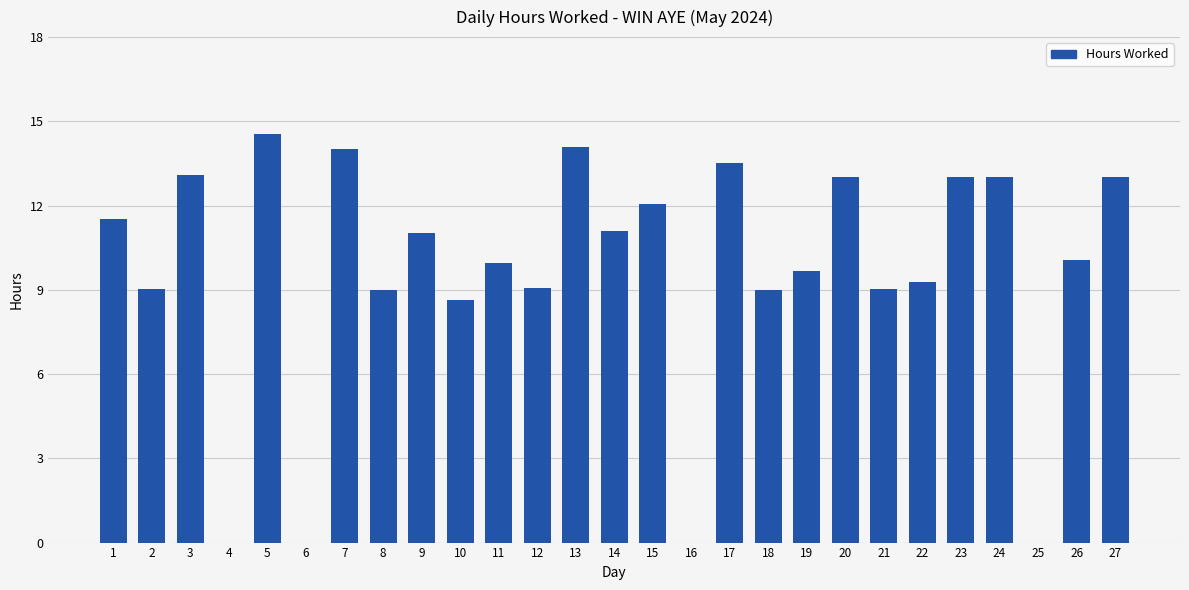

At which category does the chart reach its peak across all series?

5